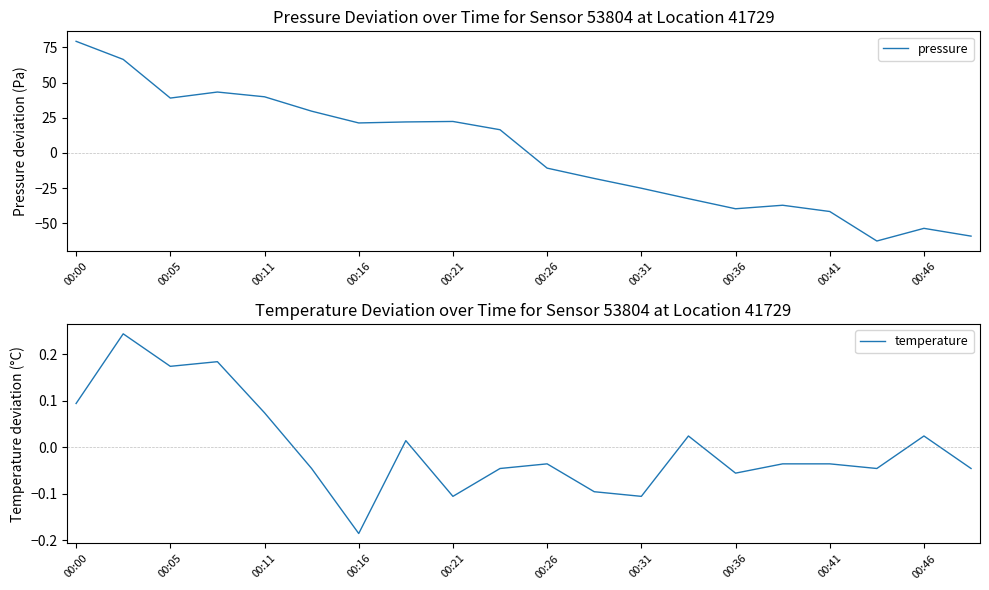

The pressure series shows -53.6 at 00:46. True or false?

True